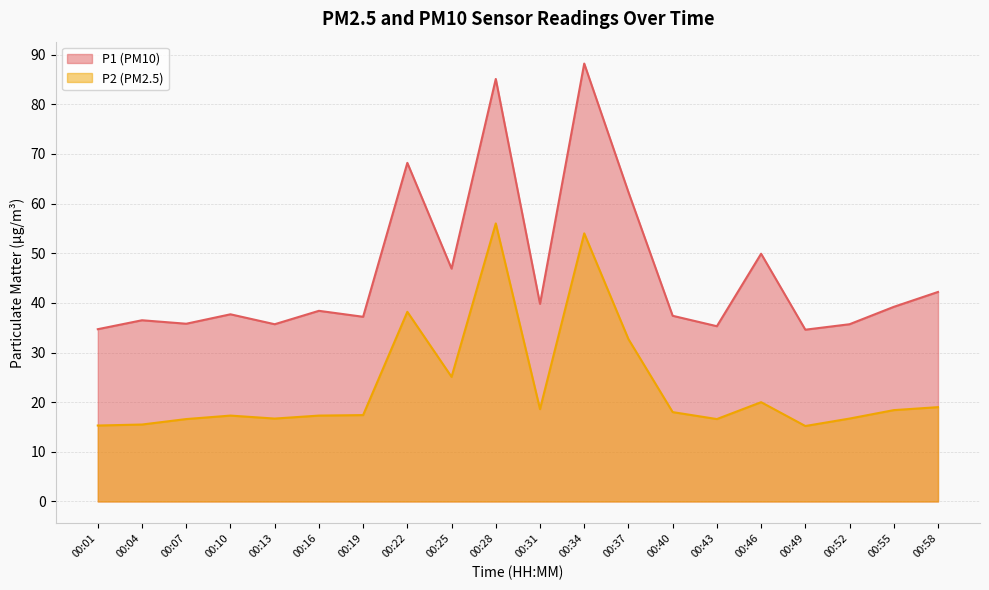

Reading left to right, what are all the values shown in this chart?

P1: 34.7	36.5	35.8	37.7	35.7	38.4	37.2	68.2	46.9	85.1	39.8	88.2	62.3	37.4	35.3	49.9	34.6	35.7	39.2	42.2
P2: 15.3	15.5	16.6	17.3	16.7	17.3	17.4	38.2	25.1	56.0	18.6	54.0	32.7	18.0	16.6	20.0	15.2	16.7	18.4	19.0